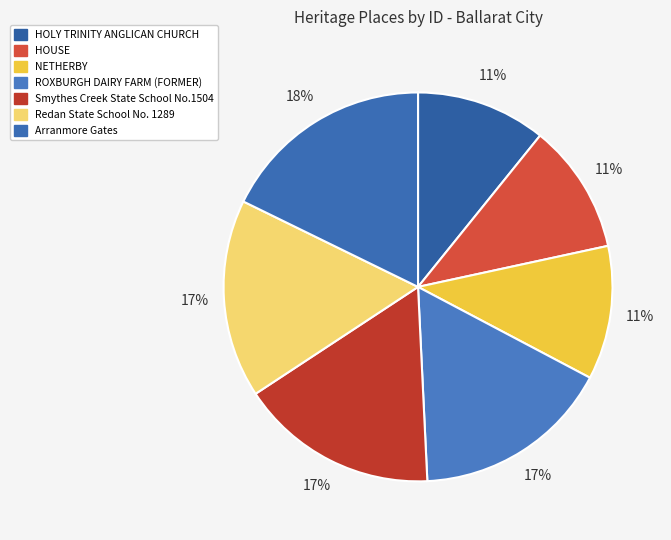

What percentage is the Redan State School No. 1289 slice, to the nearest percent?

17%